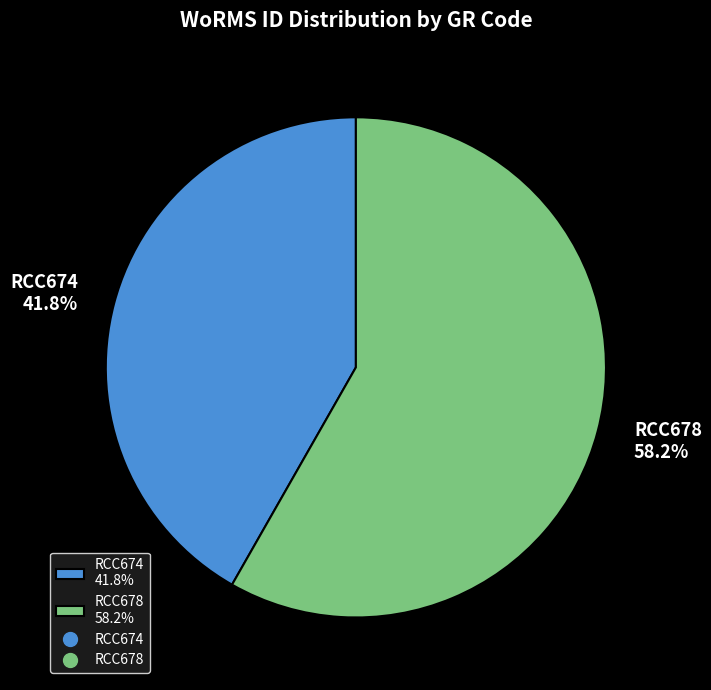

To the nearest percent, what portion does RCC678 represent?

58%